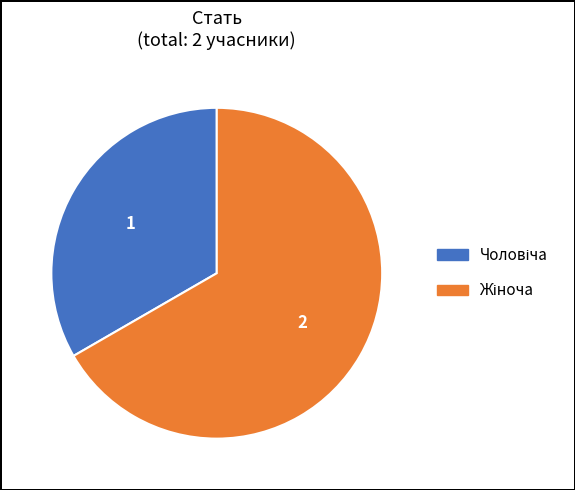

Does any single category account for the majority?

Yes